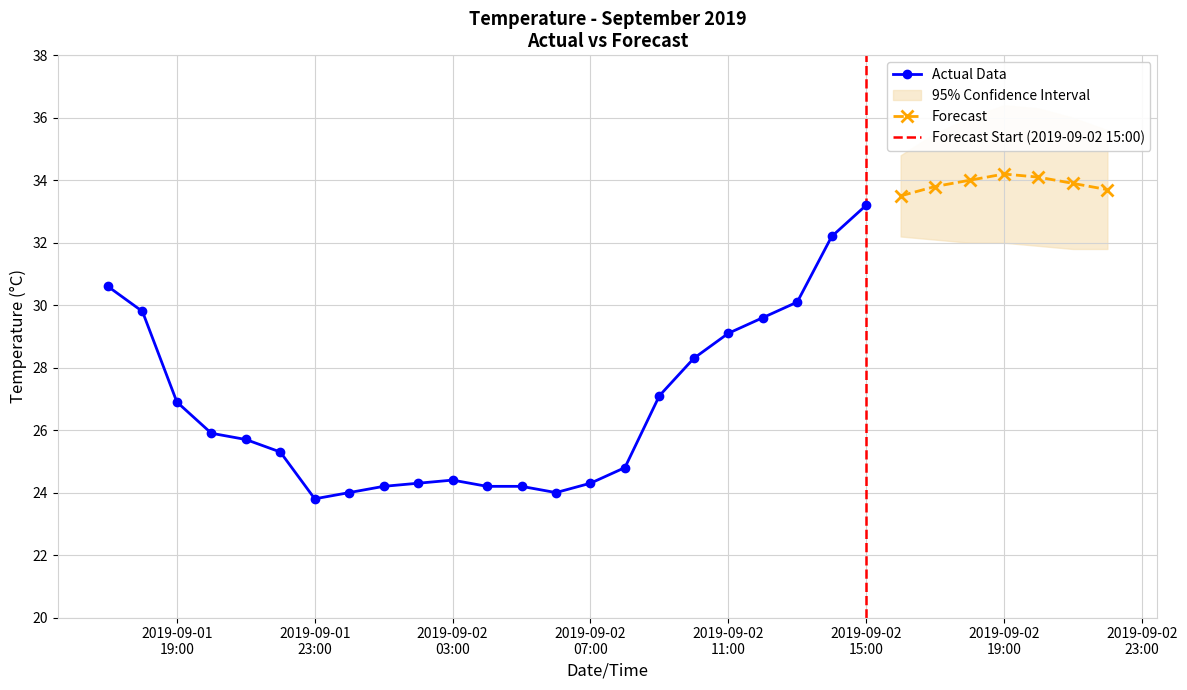

What is the label of the 15th point from the right?

2019-09-02 01:00